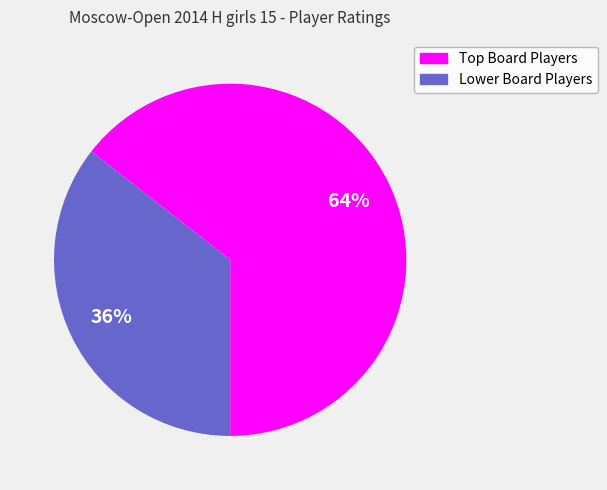

Rank the categories by value from lowest to highest.

Lower Board Players, Top Board Players